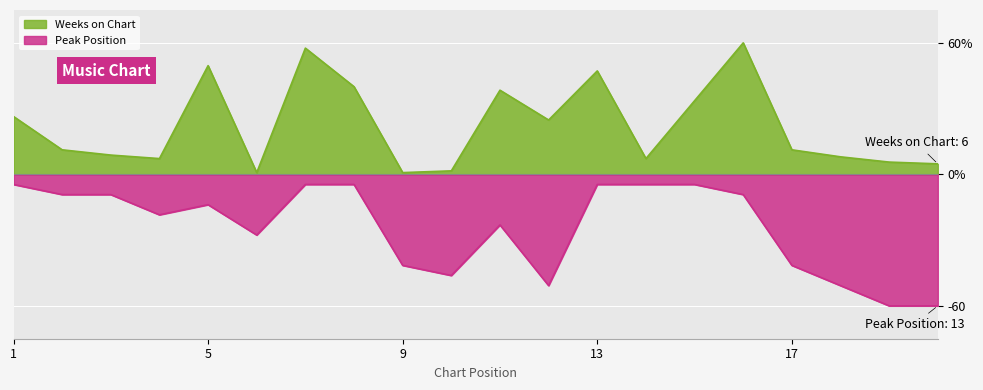

At which category does Weeks on Chart reach its first local peak?

5